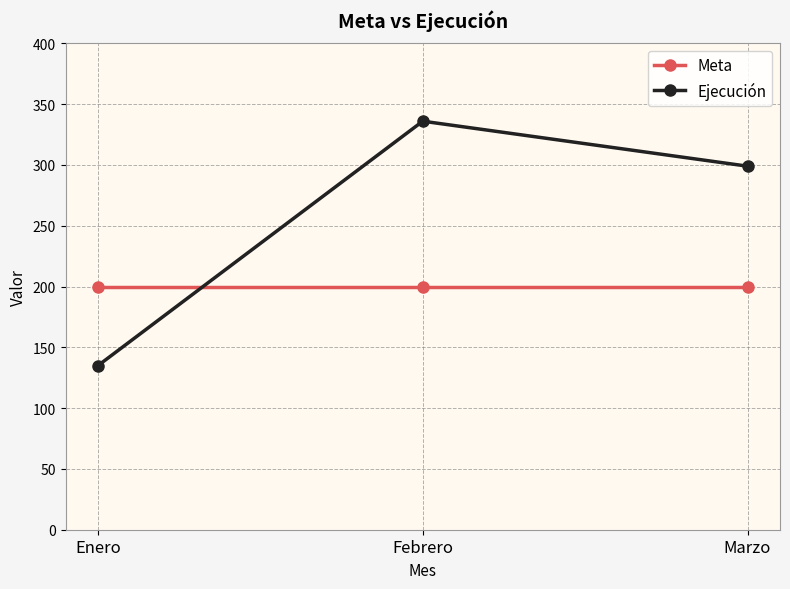

What is the average value of the Meta series?

200